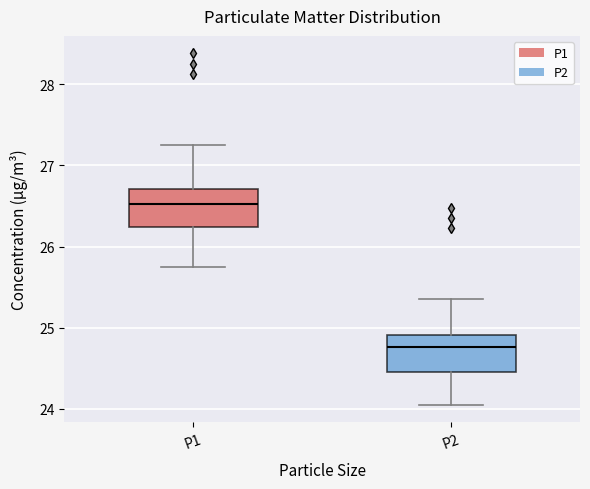

Reading left to right, transcribe this box plot: for each box, give where its median line is, the range the box spans, and where its two whiskers end, as read against the y-axis. The values are not printed on the chart, so give them approximately, as read against the axis.

P1: median 26.5, box 26.2 to 26.7, whiskers 25.8 to 27.3
P2: median 24.8, box 24.5 to 24.9, whiskers 24.1 to 25.4